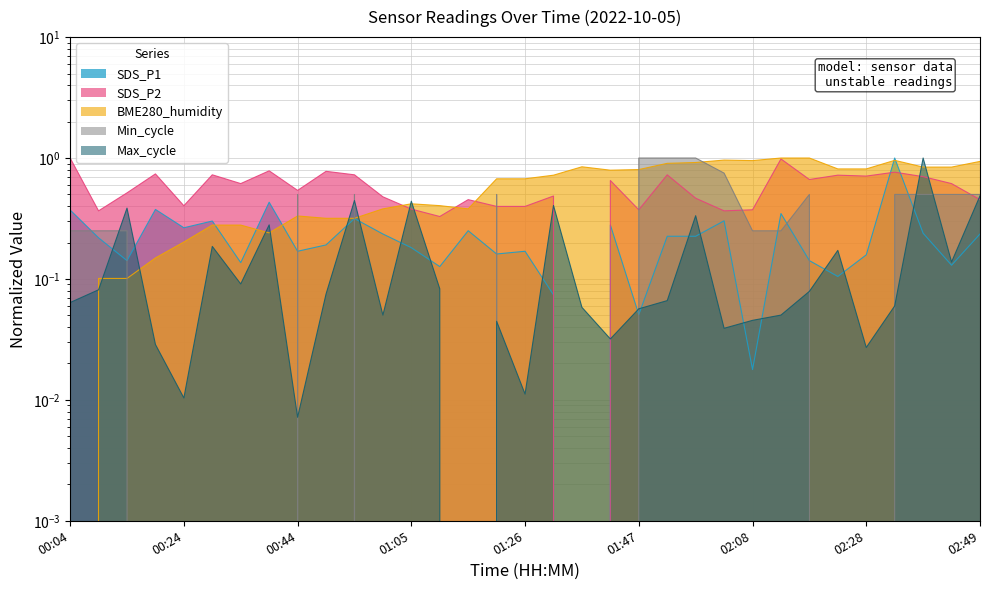

In SDS_P1, how many points are lower than both neighbors (excluding endpoints)?

11